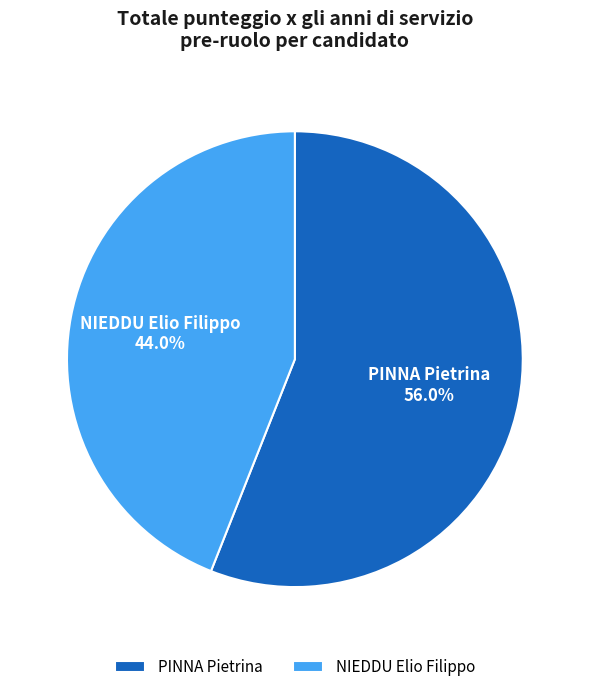

Which category has the biggest portion of the pie?

PINNA Pietrina